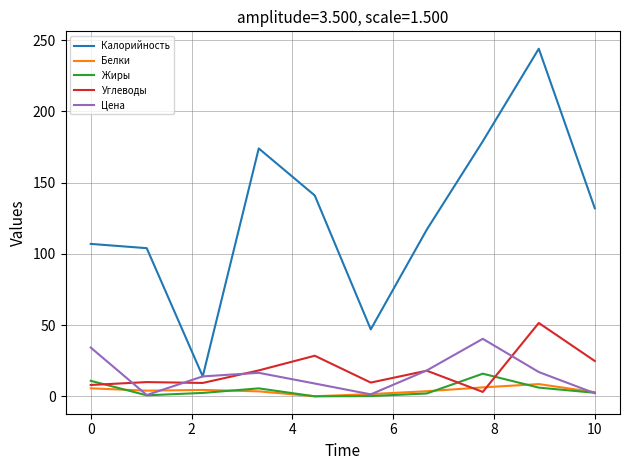

Which series has the largest range (max minus min)?

Калорийность